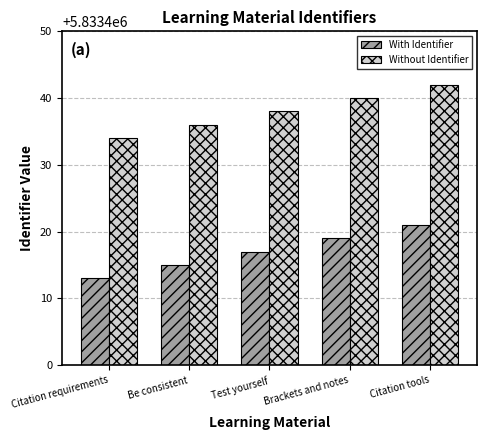

How many With Identifier values are between 5833415 and 5833419?

3